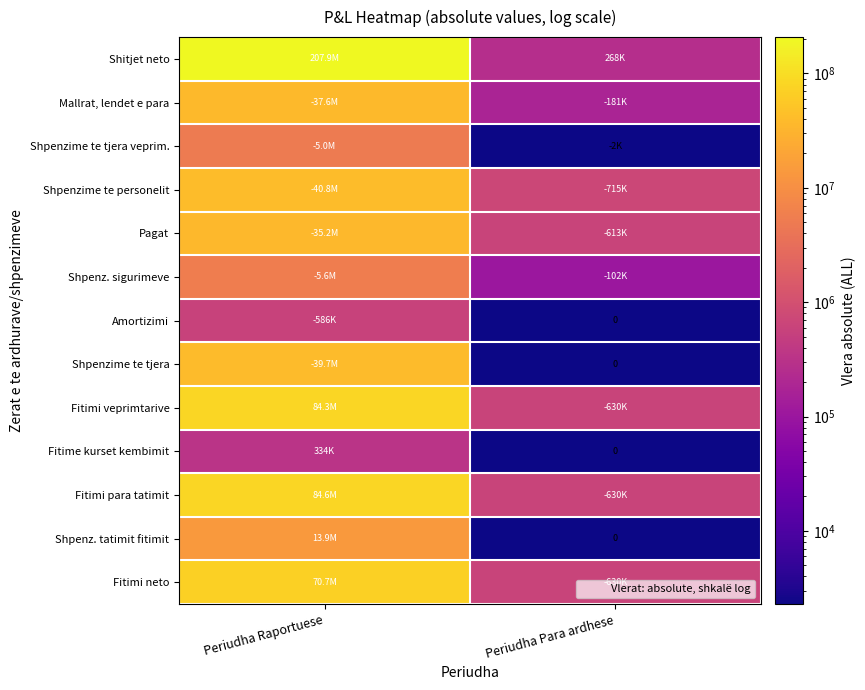

What is the maximum value shown in the chart?

207892466.0